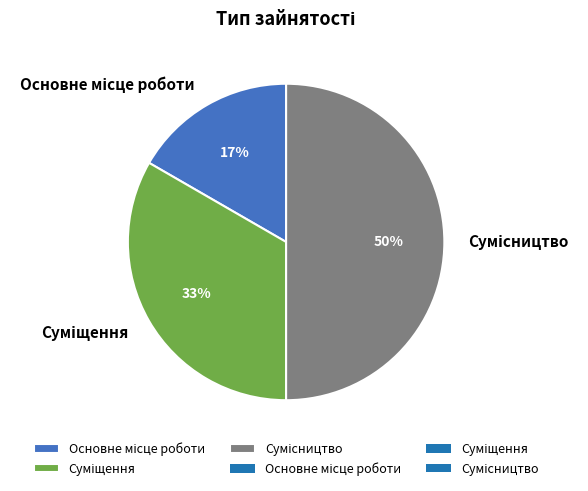

To the nearest percent, what is the average slice percentage?

33%